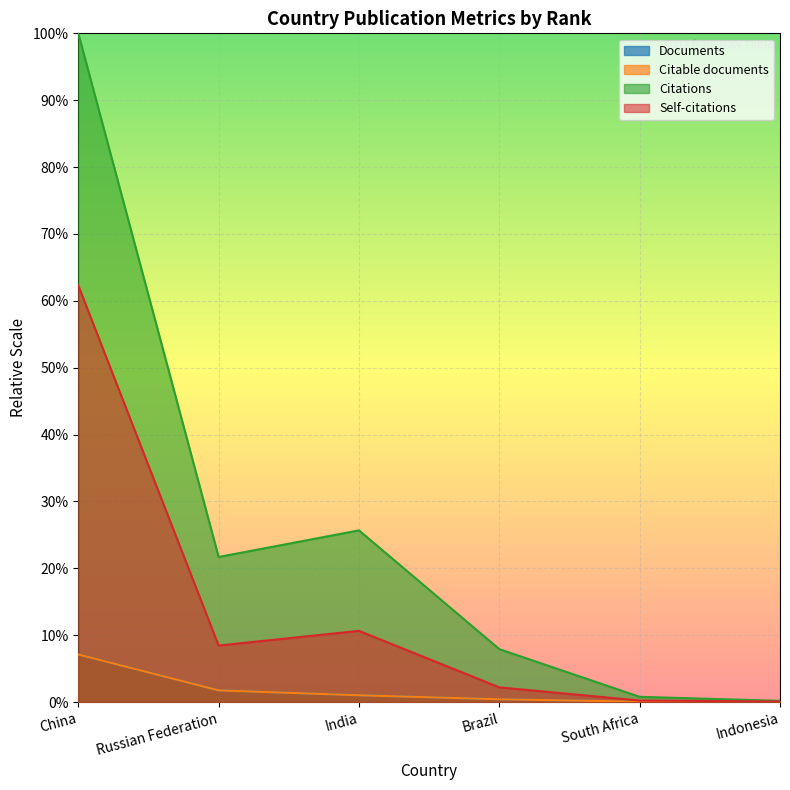

What is the spread (max minus min) of values at China?

0.9